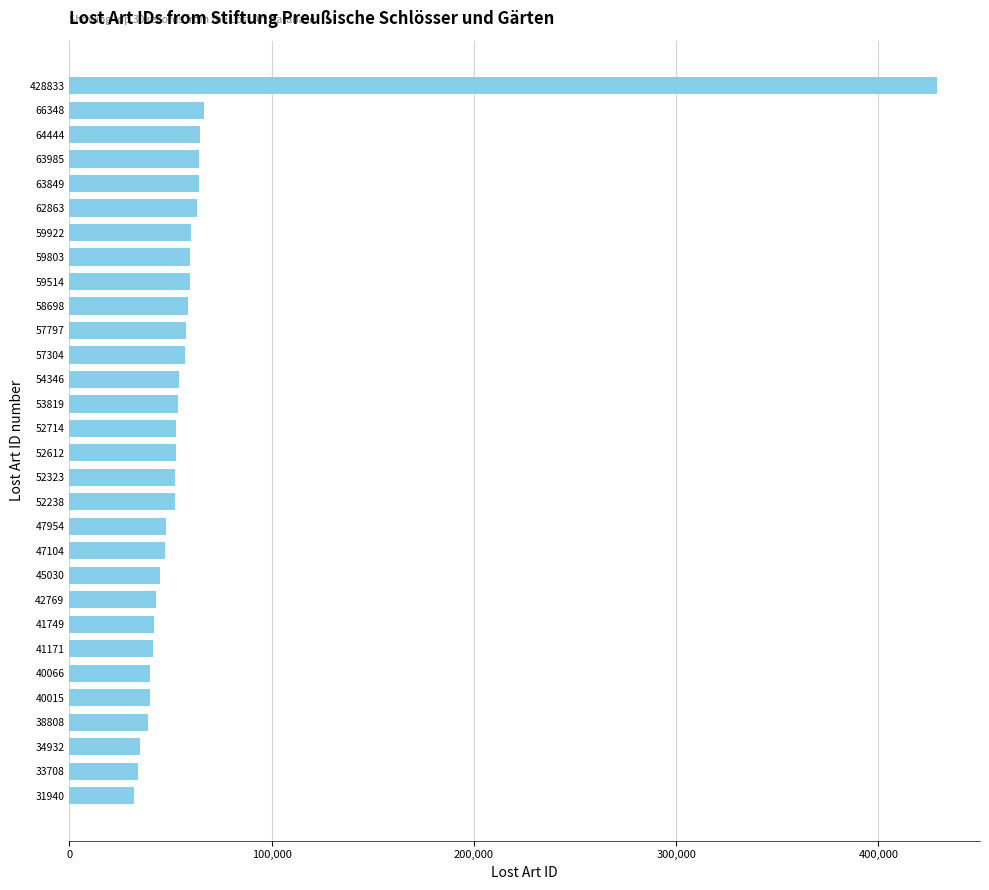

What is the change in value from 63849 to 42769?

-21080